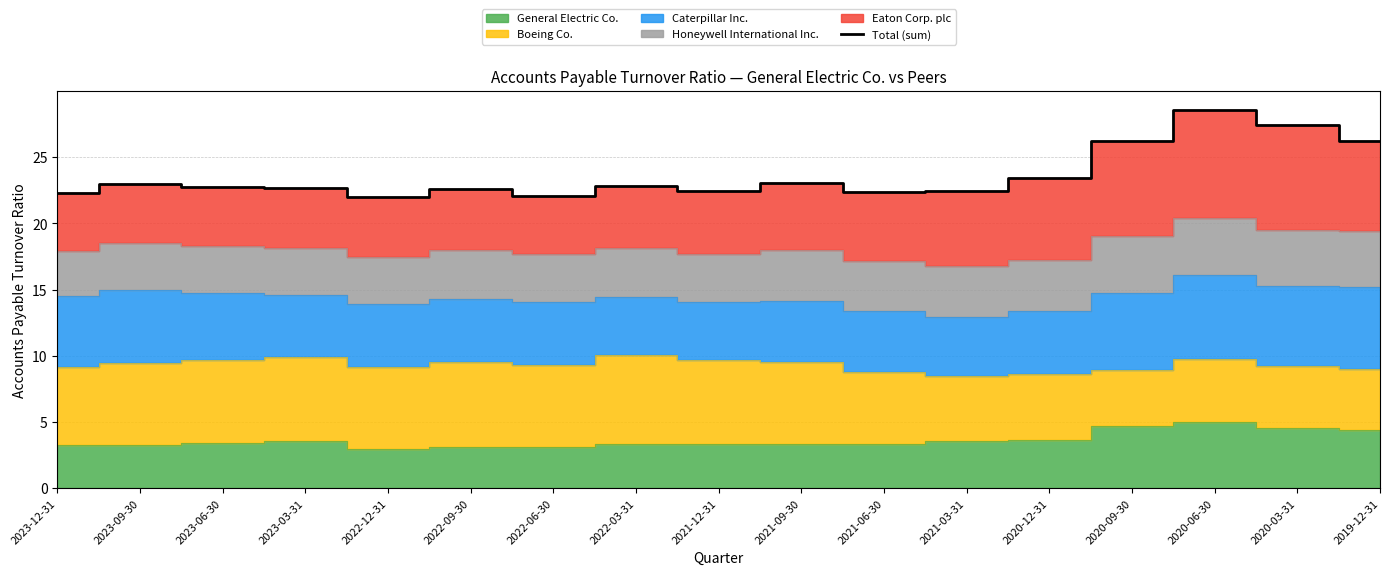

How many data points are above 22?

16